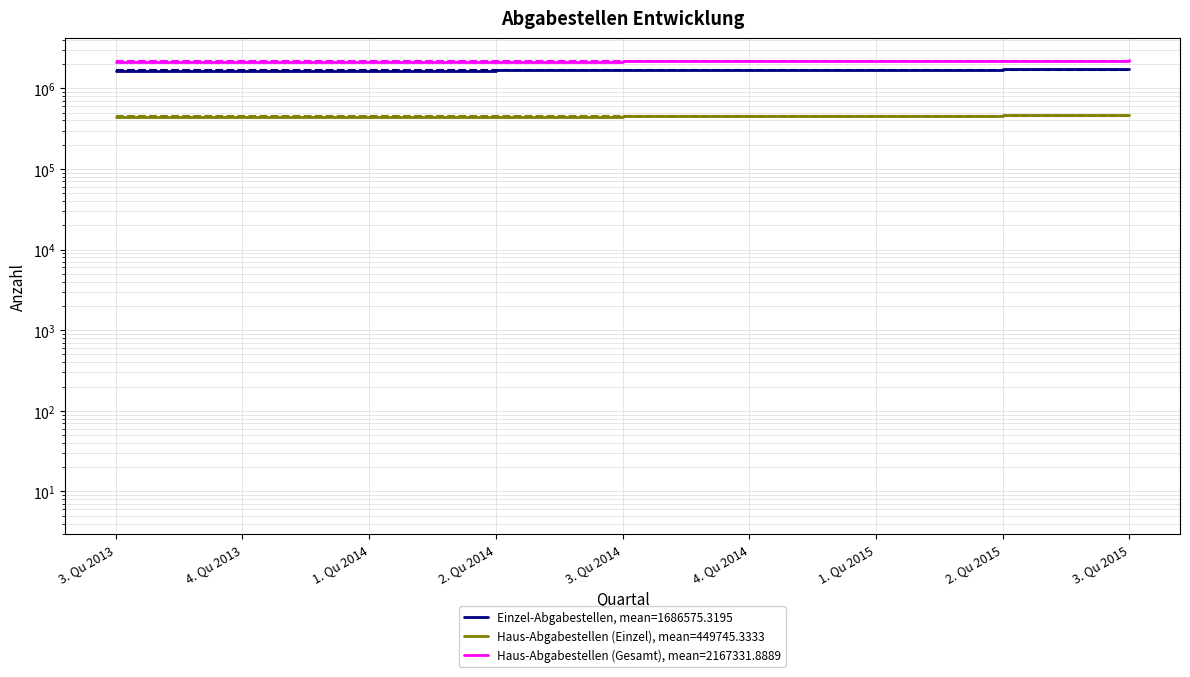

Reading left to right, list all the values displayed in this chart.

Einzel-Abgabestellen: 1645274.0	1652374.3	1660255.4	1672323.0	1688232.0	1698242.1	1711905.5	1722174.6	1728397.0
Haus-Abgabestellen (Einzel): 436648.0	438095.0	440154.0	444641.0	450842.0	454125.0	458408.0	461524.0	463271.0
Haus-Abgabestellen (Gesamt): 2122335.0	2133620.0	2143945.0	2153256.0	2161062.0	2174290.0	2189771.0	2208566.0	2219142.0